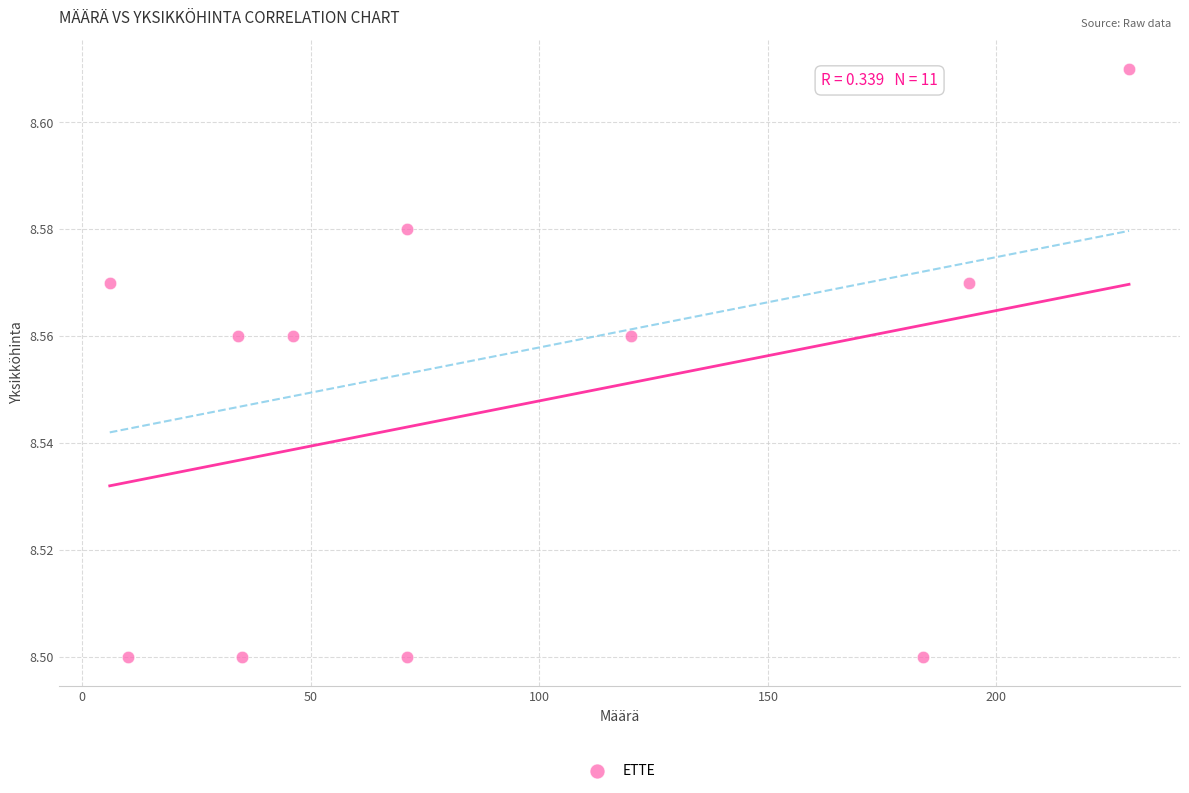

What is the average X value?

90.9